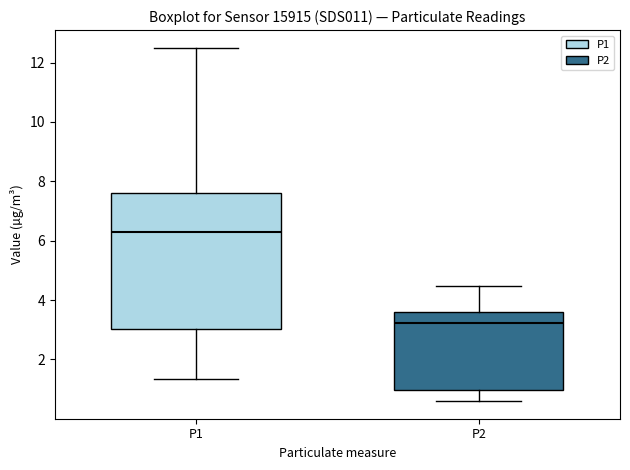

Reading left to right, read every box against the y-axis: the position of its median line, the range the box covers, and the ends of its whiskers. The values are not printed on the chart, so give them approximately, as read against the axis.

P1: median 6.4, box 3.0 to 7.6, whiskers 1.4 to 12.6
P2: median 3.2, box 1.0 to 3.6, whiskers 0.6 to 4.4